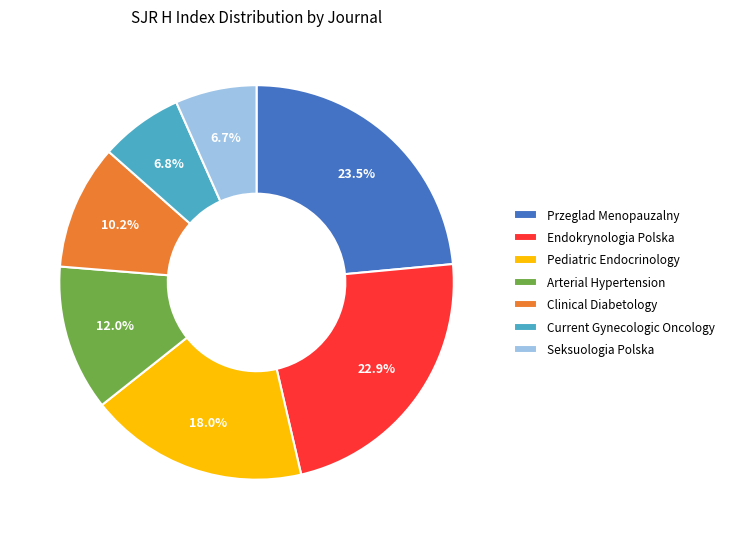

How much of the chart is everything except Arterial Hypertension?

88.0%